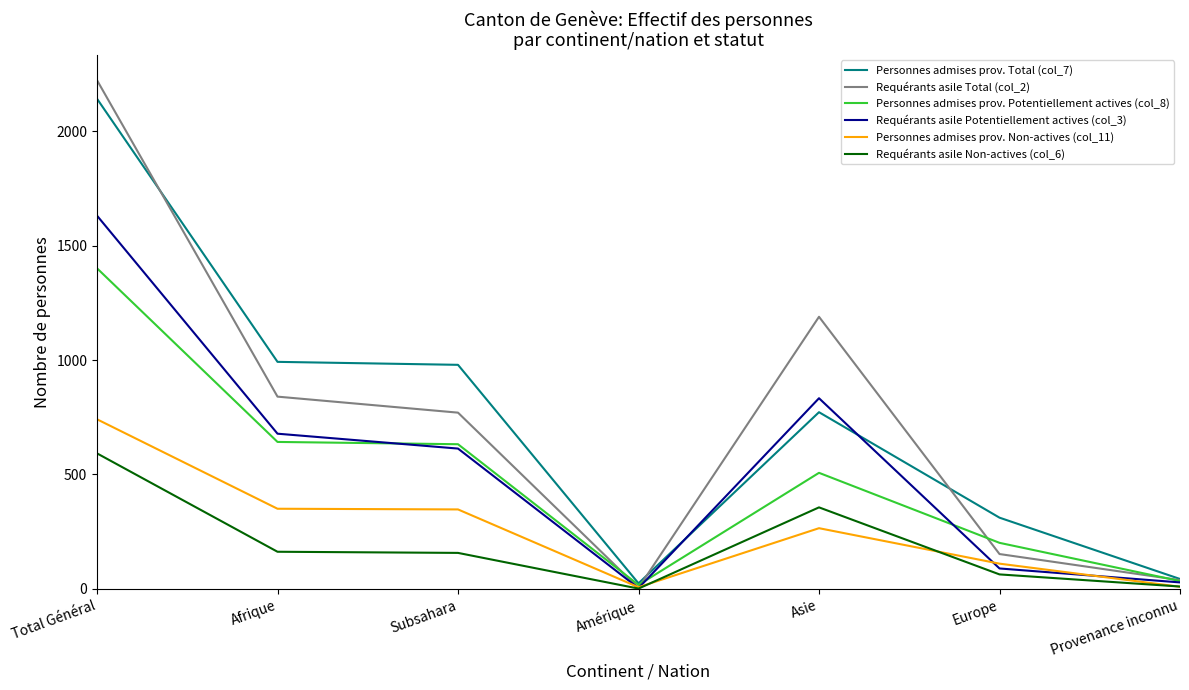

What is the maximum value shown in the chart?

2223